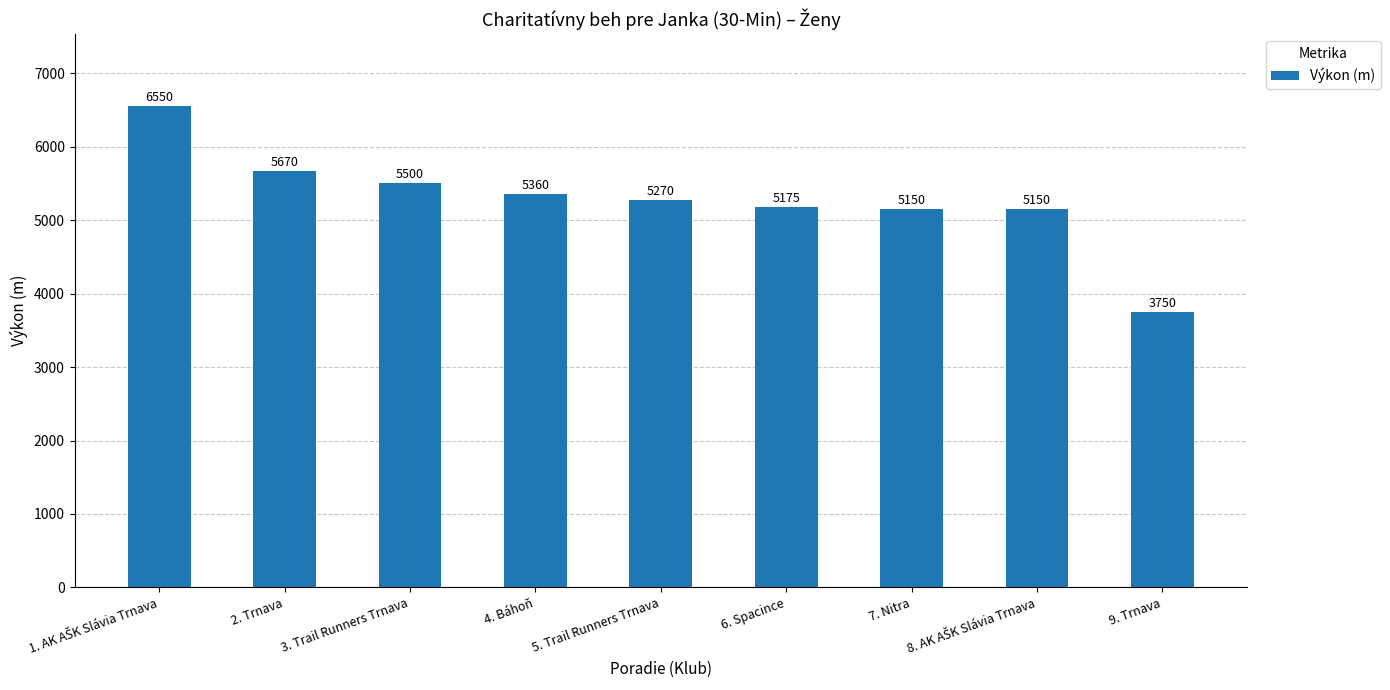

What is the difference between the second highest and second lowest values?

520